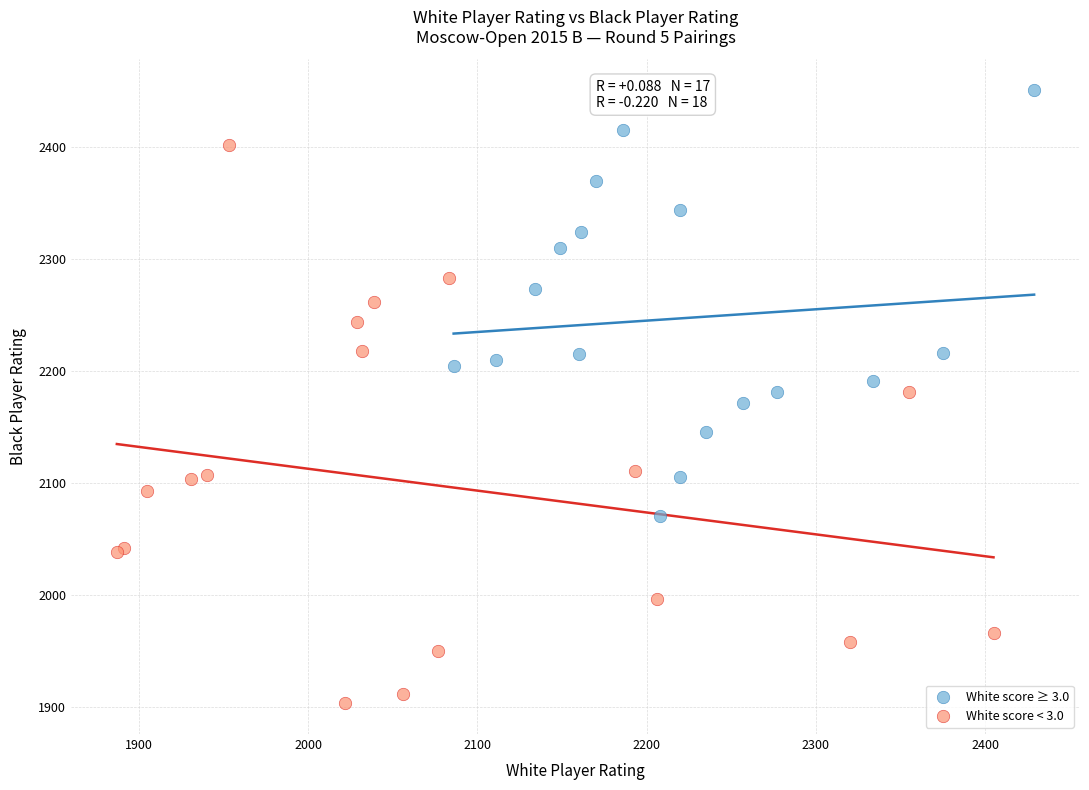

Which series has the widest spread of Y values?

White score < 3.0